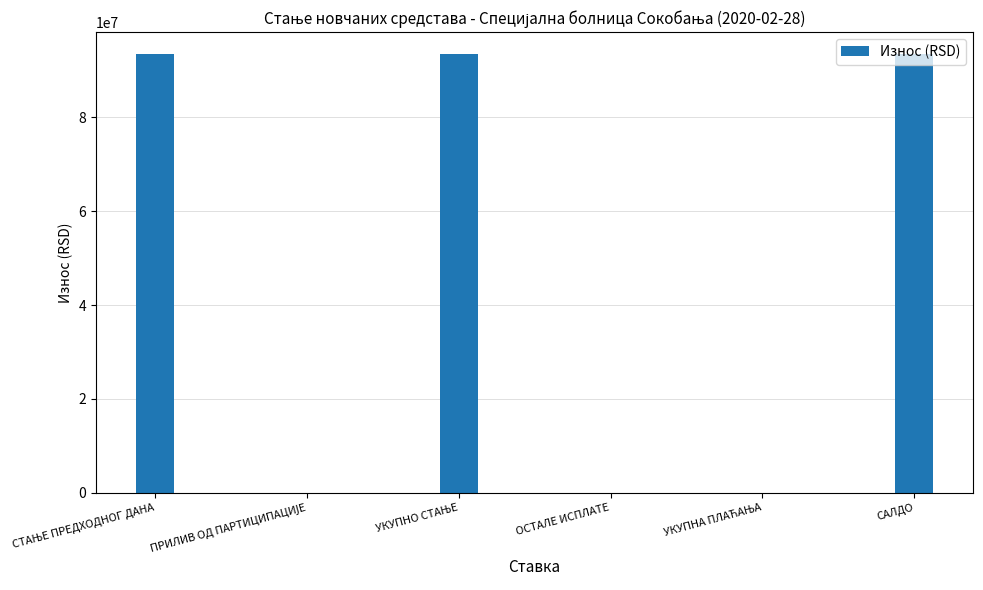

What is the maximum value shown in the chart?

93484984.2